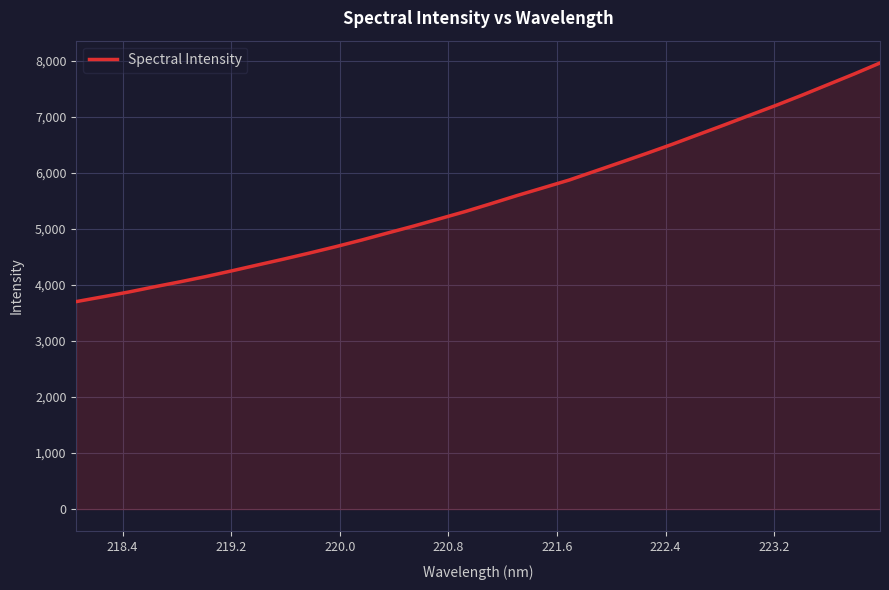

What is the smallest value displayed?

3705.8